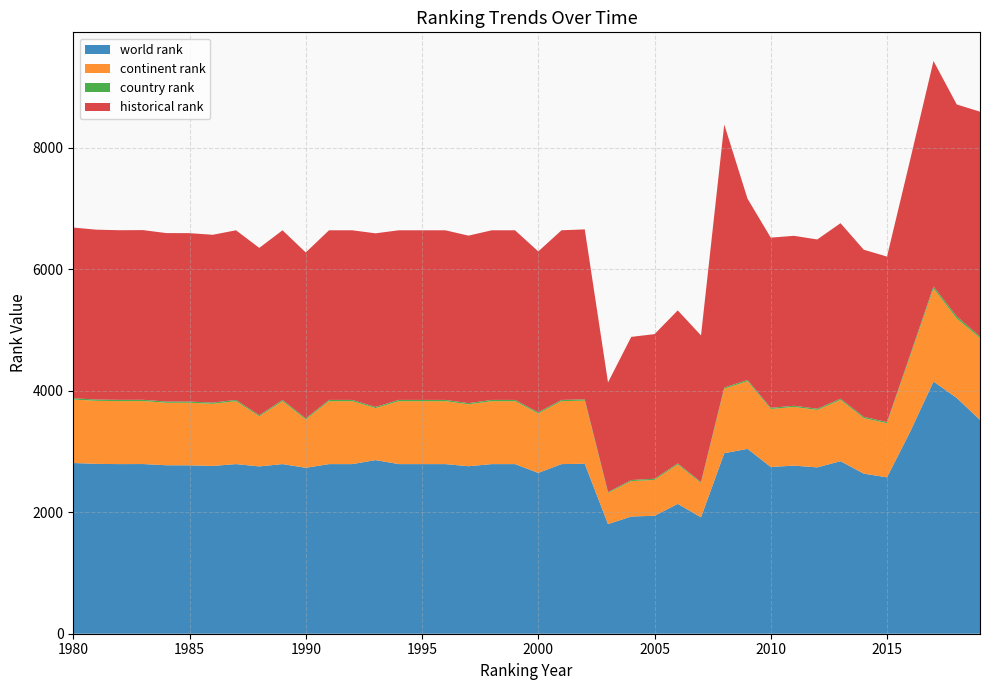

Reading left to right, transcribe all the data shown in this chart.

world rank: 1980=2811	1981=2797	1982=2793	1983=2794	1984=2774	1985=2773	1986=2763	1987=2793	1988=2755	1989=2793	1990=2732	1991=2793	1992=2793	1993=2859	1994=2793	1995=2793	1996=2793	1997=2758	1998=2793	1999=2793	2000=2648	2001=2793	2002=2799	2003=1805	2004=1930	2005=1942	2006=2138	2007=1917	2008=2972	2009=3044	2010=2746	2011=2768	2012=2739	2013=2841	2014=2636	2015=2575	2016=3330	2017=4153	2018=3882	2019=3521
continent rank: 1980=1045	1981=1038	1982=1037	1983=1037	1984=1029	1985=1030	1986=1023	1987=1036	1988=825	1989=1036	1990=795	1991=1036	1992=1036	1993=856	1994=1036	1995=1036	1996=1036	1997=1020	1998=1036	1999=1036	2000=979	2001=1036	2002=1039	2003=513	2004=583	2005=591	2006=649	2007=564	2008=1062	2009=1114	2010=954	2011=966	2012=946	2013=1009	2014=914	2015=891	2016=1239	2017=1531	2018=1307	2019=1347
country rank: 1980=21	1981=21	1982=21	1983=21	1984=20	1985=20	1986=20	1987=21	1988=18	1989=21	1990=19	1991=21	1992=21	1993=19	1994=21	1995=21	1996=21	1997=19	1998=21	1999=21	2000=20	2001=21	2002=21	2003=15	2004=18	2005=19	2006=18	2007=16	2008=20	2009=21	2010=20	2011=20	2012=20	2013=20	2014=22	2015=20	2016=28	2017=35	2018=37	2019=26
historical rank: 1980=2811	1981=2797	1982=2793	1983=2794	1984=2774	1985=2773	1986=2763	1987=2793	1988=2755	1989=2793	1990=2732	1991=2793	1992=2793	1993=2859	1994=2793	1995=2793	1996=2793	1997=2758	1998=2793	1999=2793	2000=2648	2001=2793	2002=2799	2003=1805	2004=2357	2005=2381	2006=2519	2007=2415	2008=4331	2009=2985	2010=2802	2011=2798	2012=2787	2013=2890	2014=2751	2015=2724	2016=3213	2017=3712	2018=3489	2019=3702